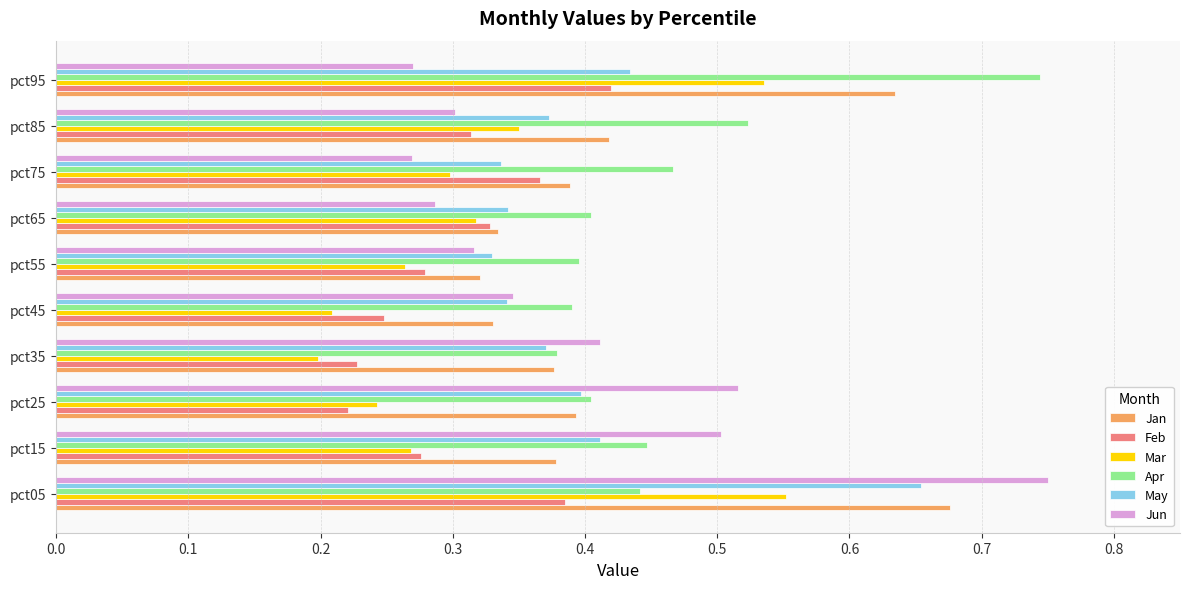

At which label does Jan reach its peak?

pct05